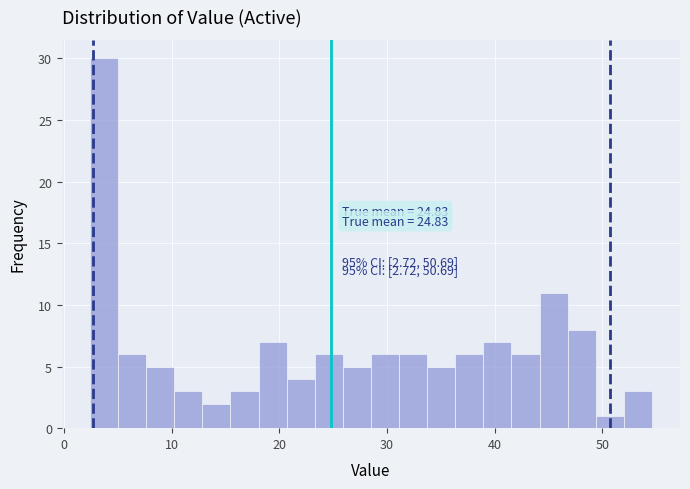

Around what value on the x-axis is the tallest bar? Give the approximate position of its centre, as read against the axis.

4